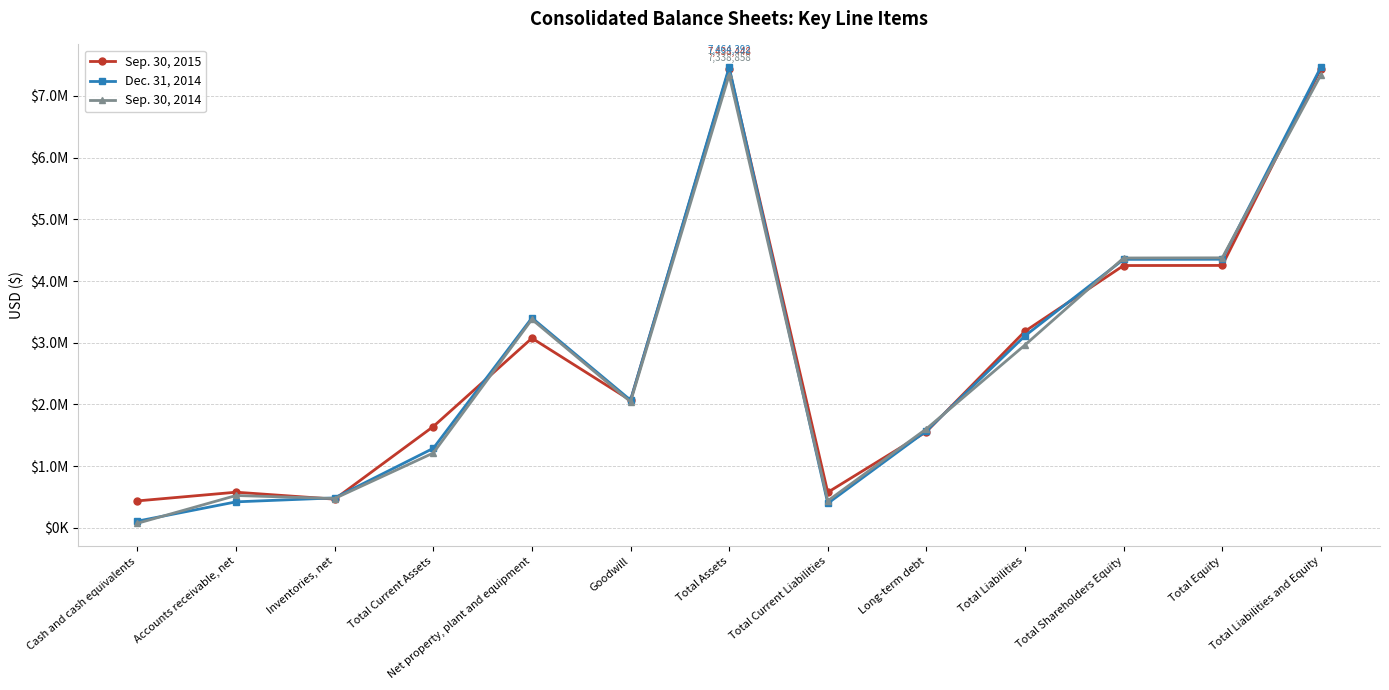

How many times do Dec. 31, 2014 and Sep. 30, 2014 cross each other?

6